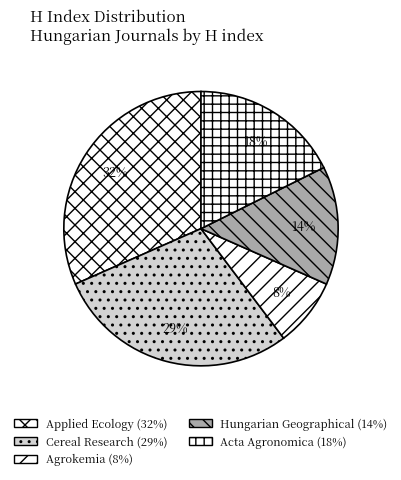

How many segments does this pie chart have?

5